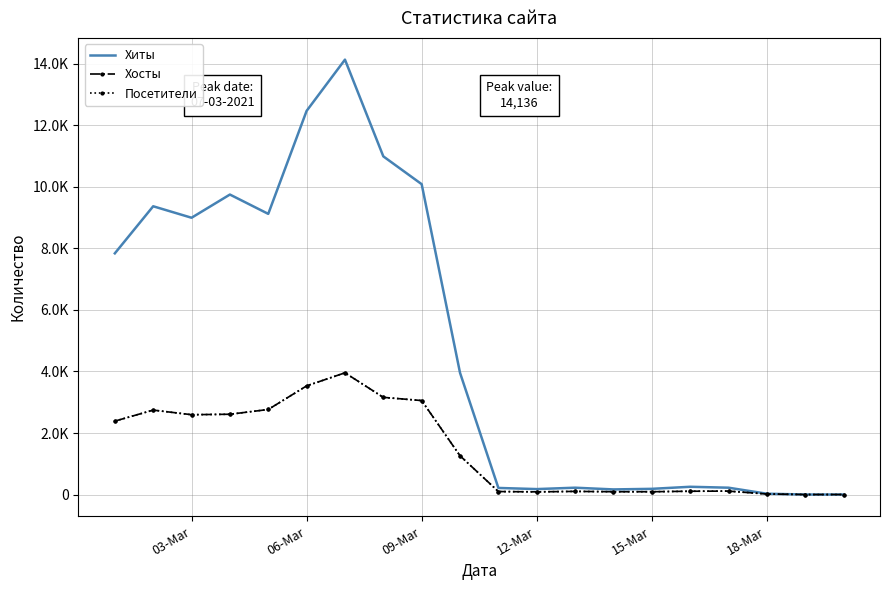

Which series has the largest total across all categories?

Хиты